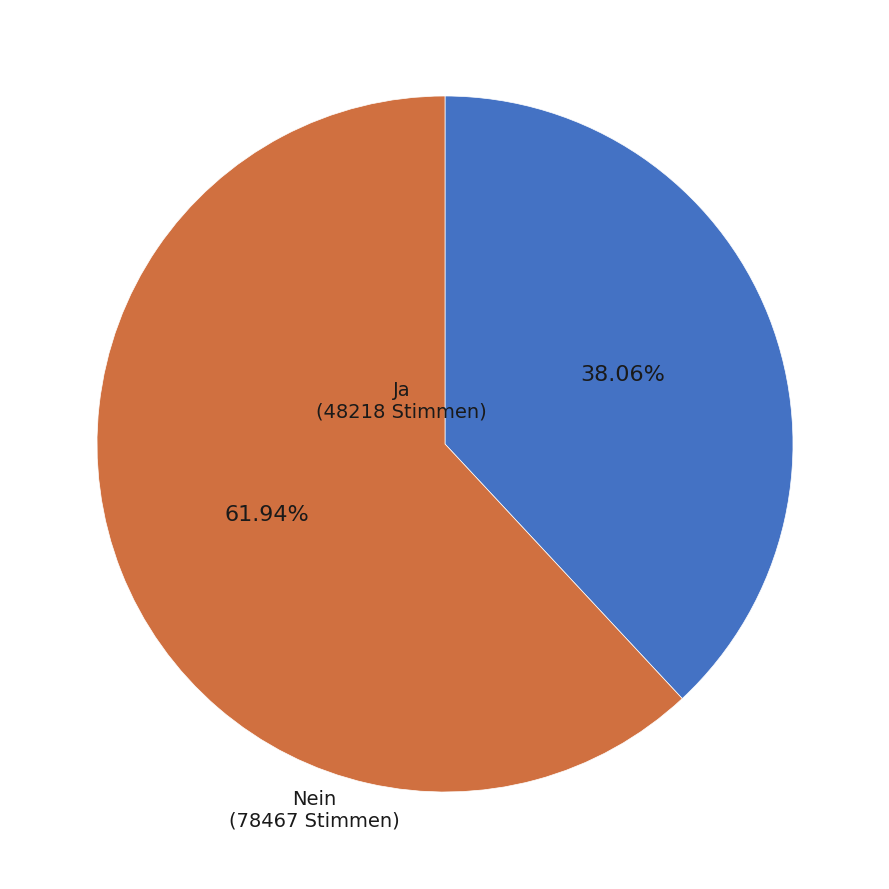

To the nearest percent, what is the average slice percentage?

50%